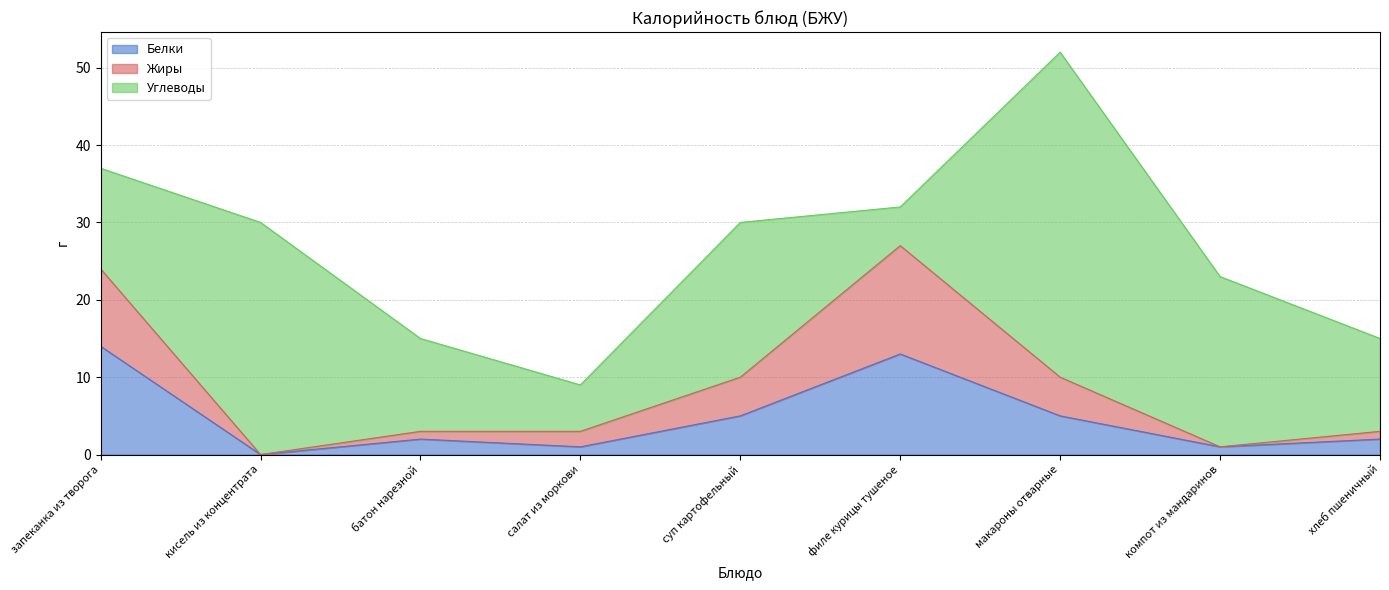

Between салат из моркови and филе курицы тушеное, which series saw the biggest shift?

Жиры